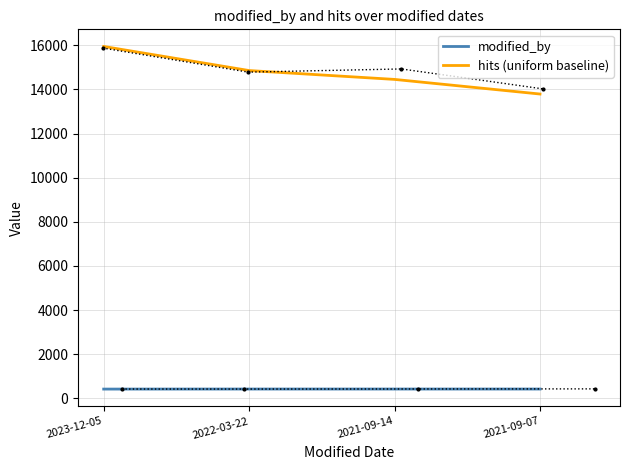

Reading right to left, extract all data points from this chart.

modified_by: 2021-09-07=428	2021-09-14=428	2022-03-22=428	2023-12-05=426
hits (uniform baseline): 2021-09-07=13788	2021-09-14=14450	2022-03-22=14851	2023-12-05=15942